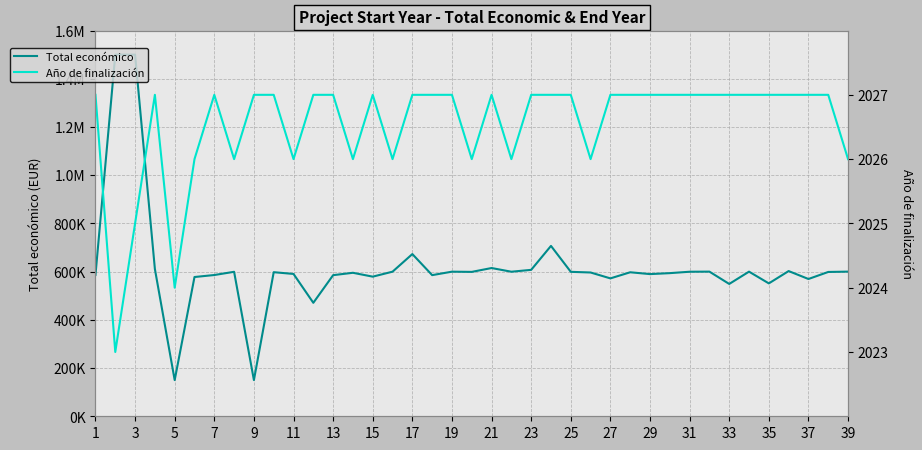

How many lines are shown in the chart?

2